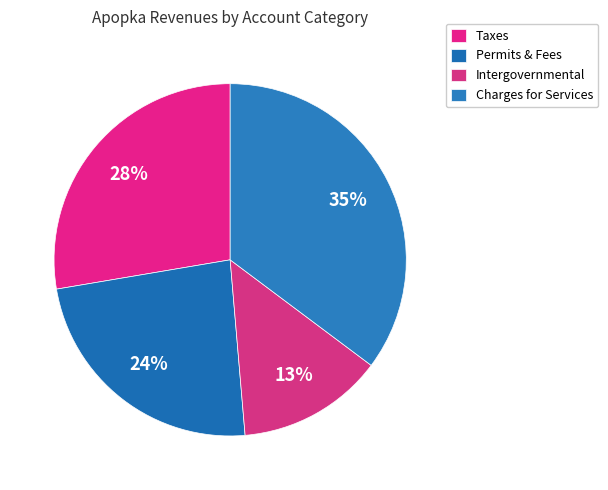

Does any single category account for the majority?

No